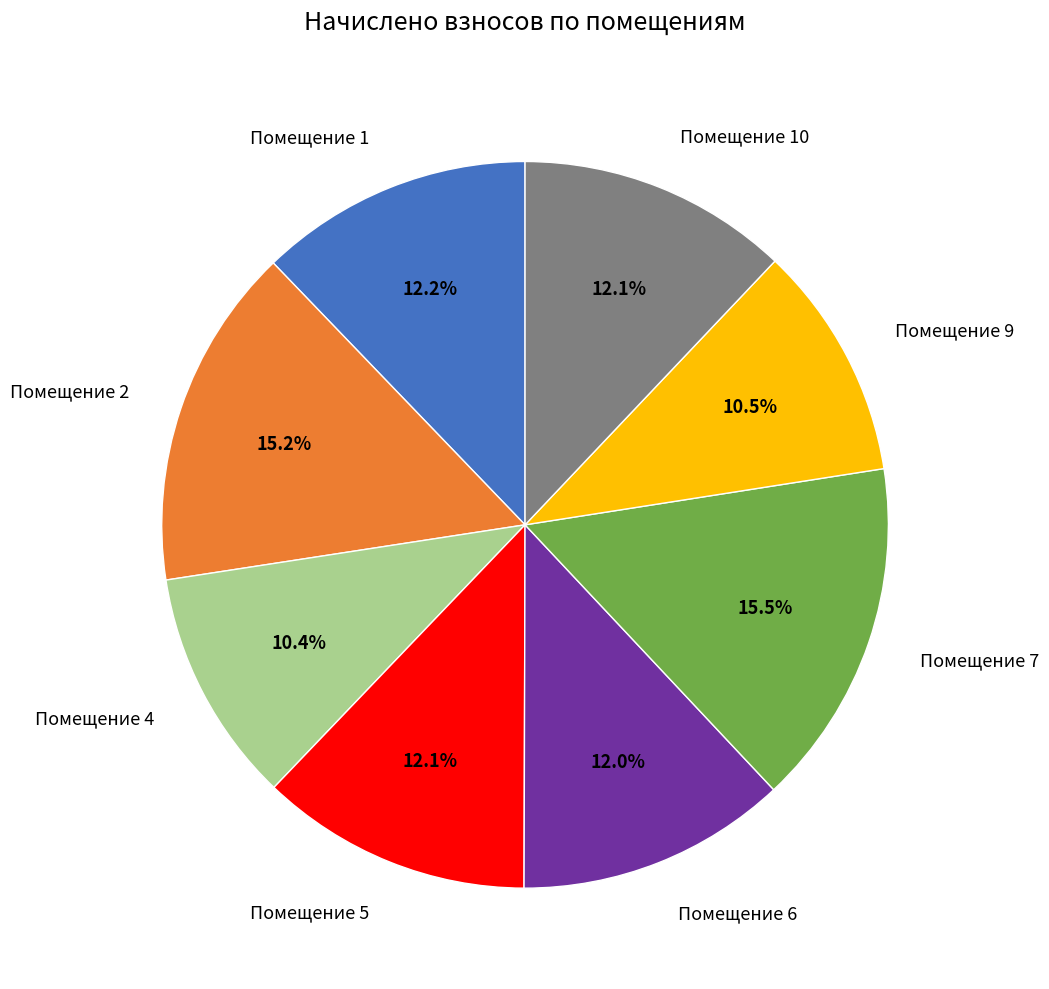

Does any single category account for the majority?

No